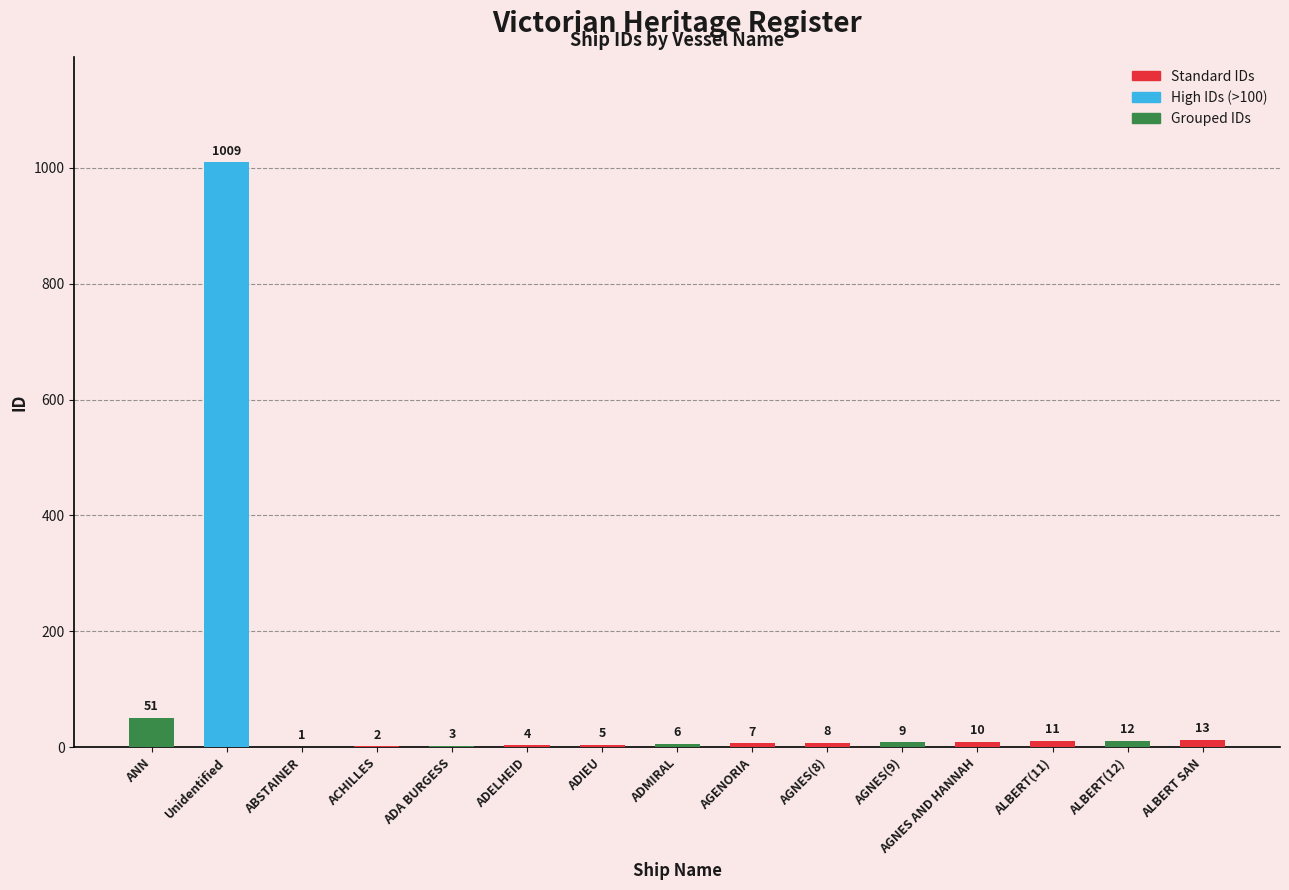

What is the change in value from ADELHEID to AGENORIA?

+3